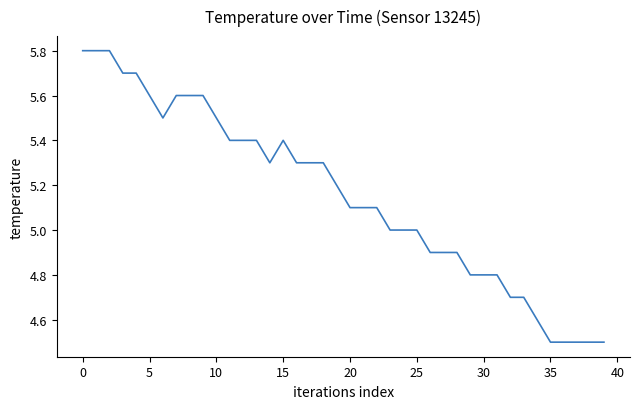

What is the maximum value shown in the chart?

5.8